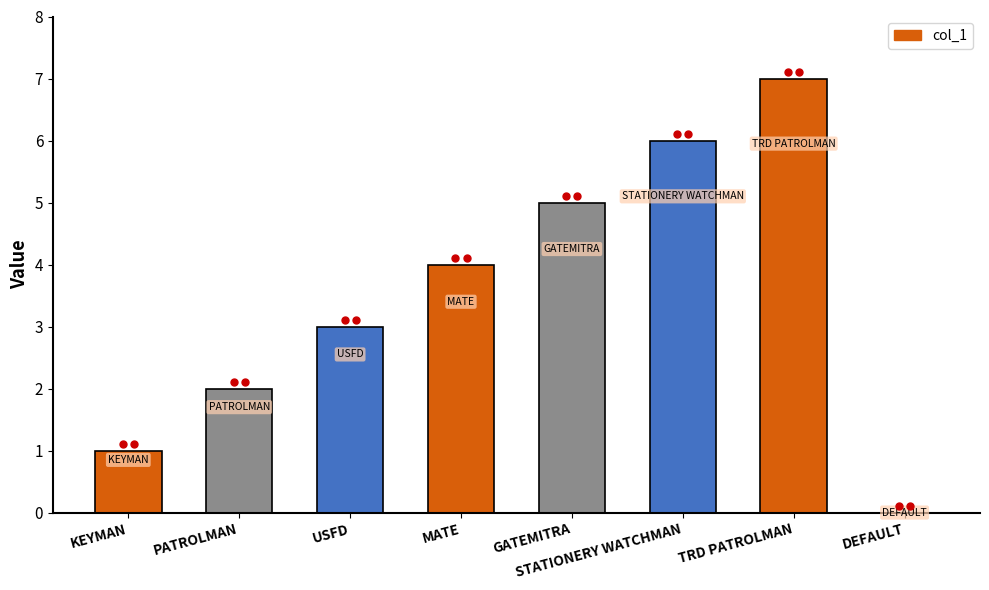

List the labels in order of value, smallest first.

DEFAULT, KEYMAN, PATROLMAN, USFD, MATE, GATEMITRA, STATIONERY WATCHMAN, TRD PATROLMAN